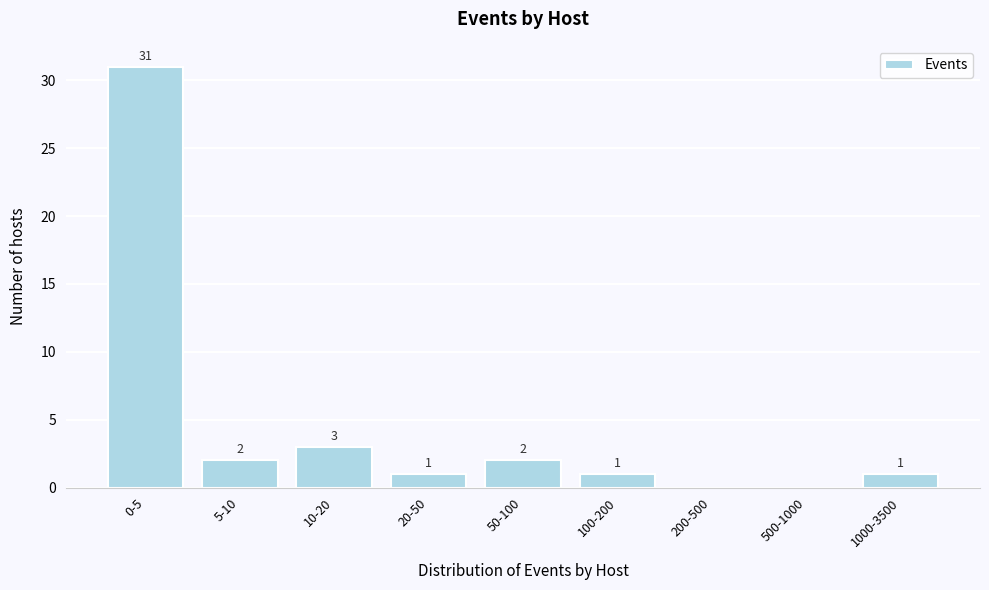

Reading left to right, what are all the values shown in this chart?

0-5=31	5-10=2	10-20=3	20-50=1	50-100=2	100-200=1	200-500=0	500-1000=0	1000-3500=1